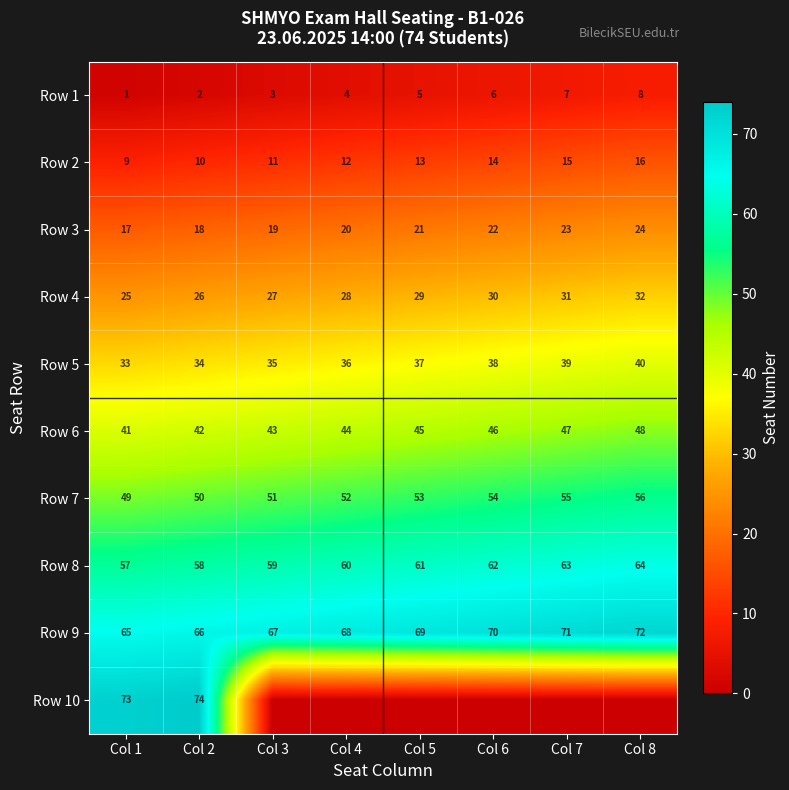

What is the total value across all series at Col 2?

380